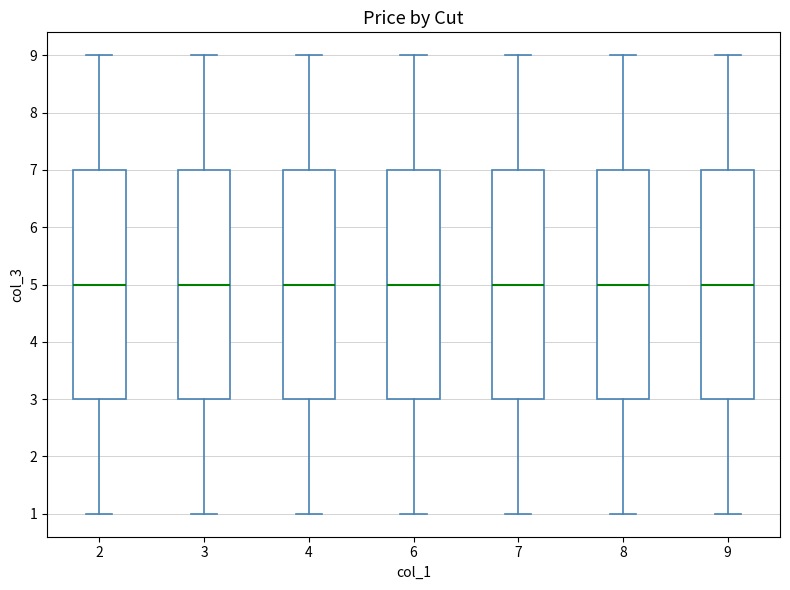

Reading left to right, transcribe this box plot: for each box, give where its median line is, the range the box spans, and where its two whiskers end, as read against the y-axis. The values are not printed on the chart, so give them approximately, as read against the axis.

2: median 5, box 3 to 7, whiskers 1 to 9
3: median 5, box 3 to 7, whiskers 1 to 9
4: median 5, box 3 to 7, whiskers 1 to 9
6: median 5, box 3 to 7, whiskers 1 to 9
7: median 5, box 3 to 7, whiskers 1 to 9
8: median 5, box 3 to 7, whiskers 1 to 9
9: median 5, box 3 to 7, whiskers 1 to 9